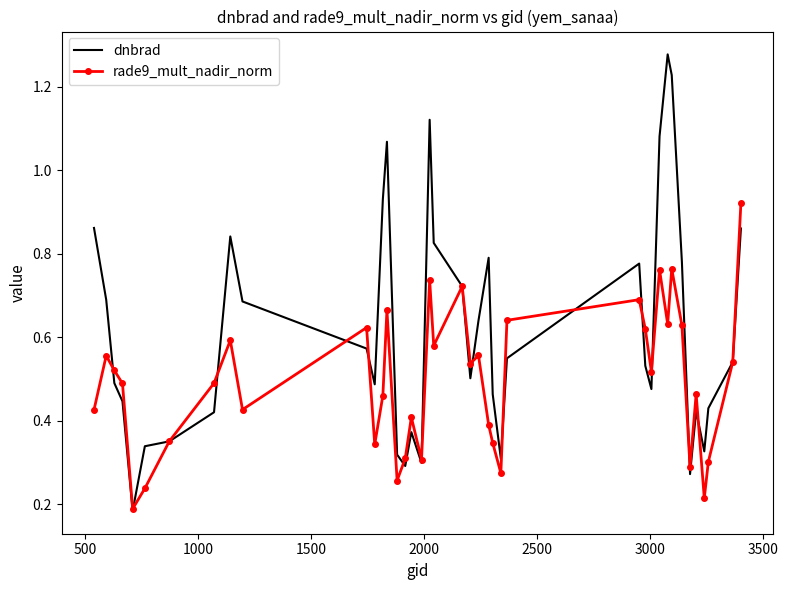

Which series has the largest range (max minus min)?

dnbrad